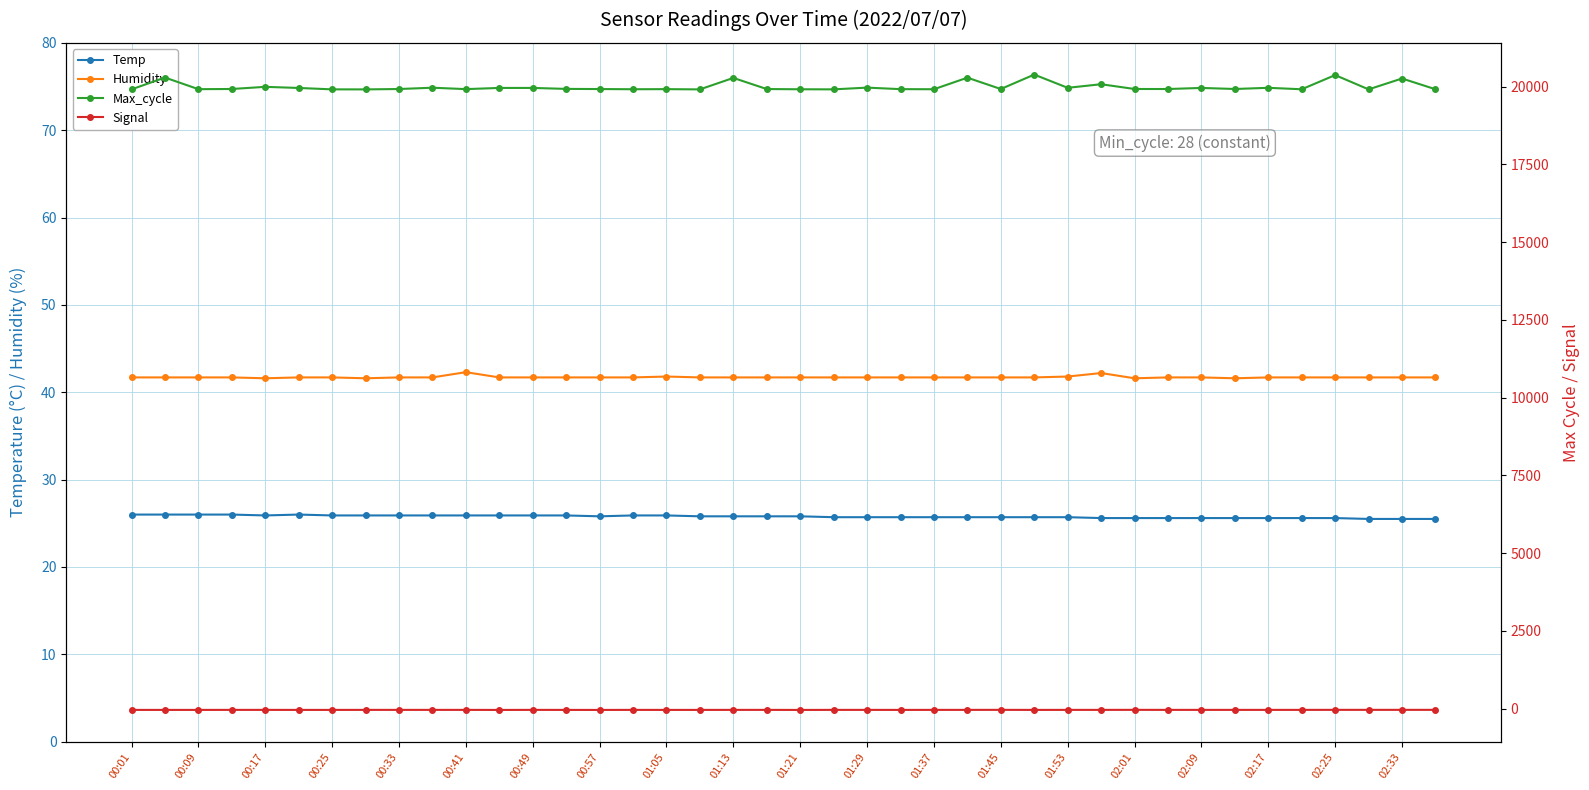

True or false: Temp has a value of 17.6 at 35.

False